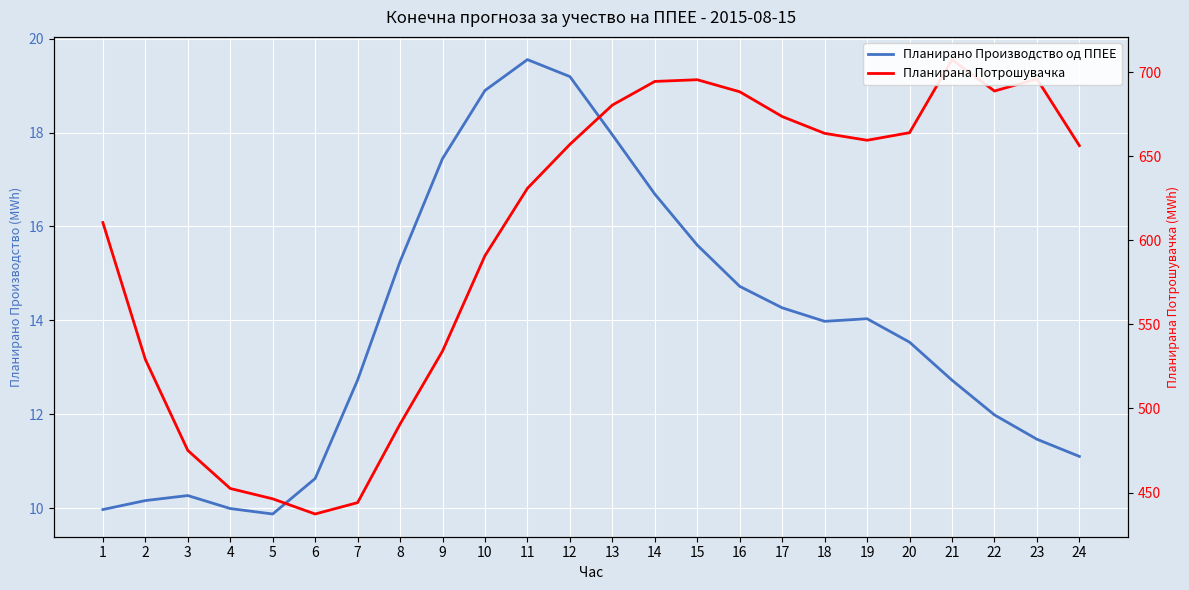

At which label does Планирано Производство од ППЕЕ first exceed 13?

8